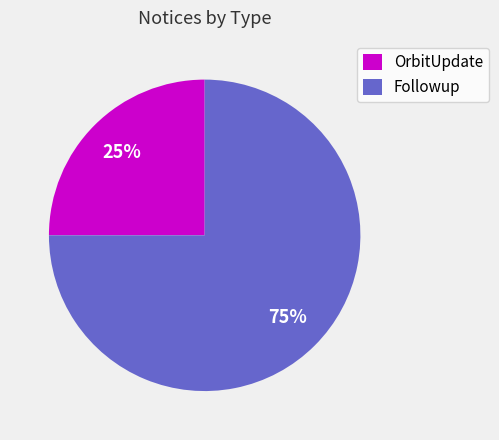

Is it true that Followup is 88% of the pie?

False